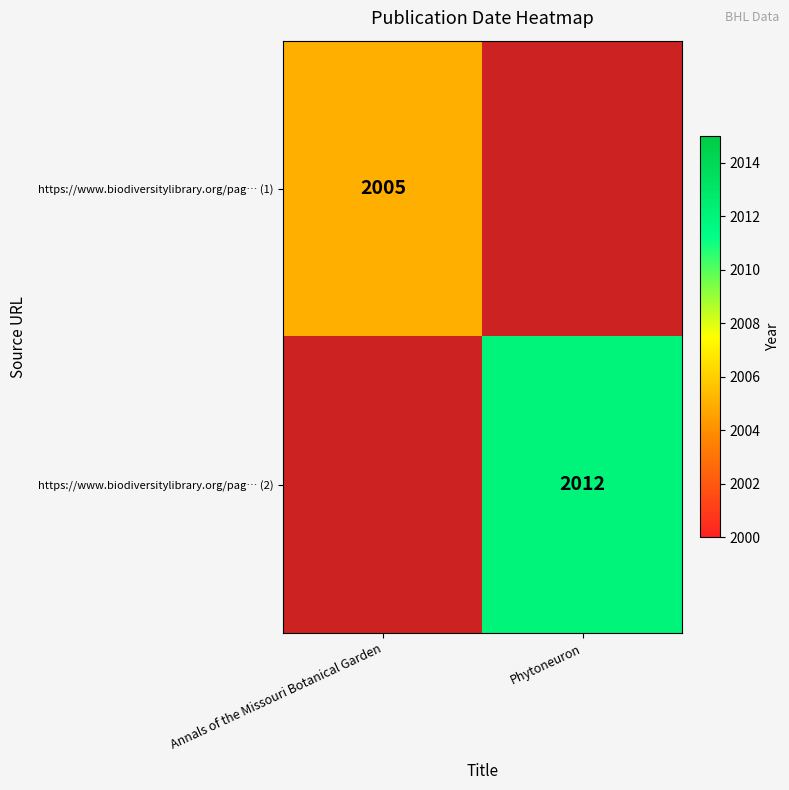

Between Annals of the Missouri Botanical Garden and Phytoneuron, which is larger?

Phytoneuron